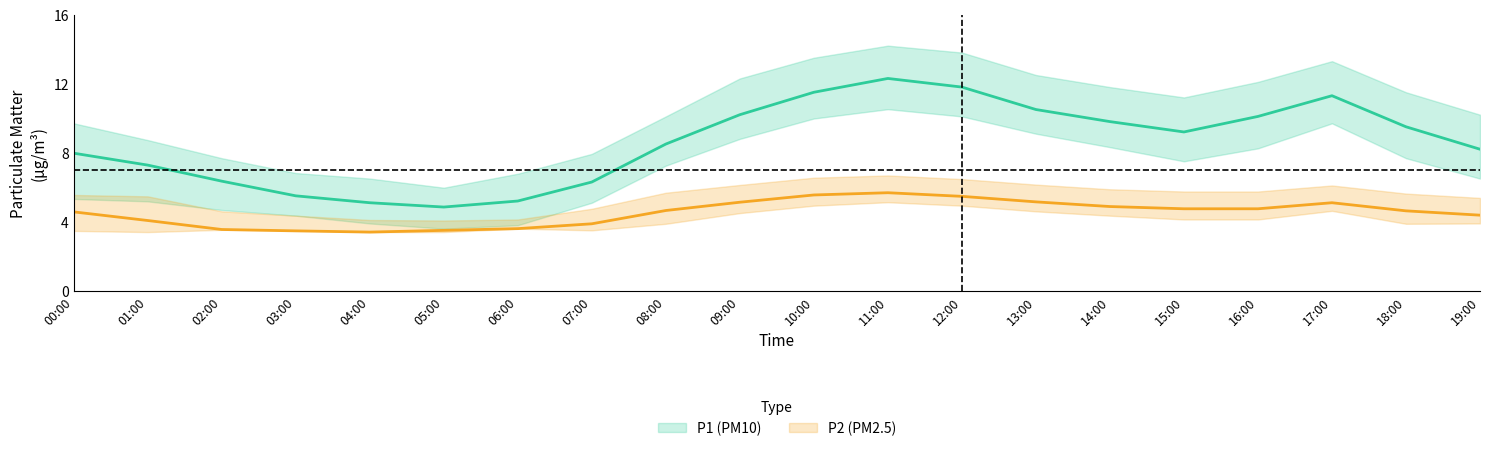

What is the label of the 3rd point from the right?

17:00